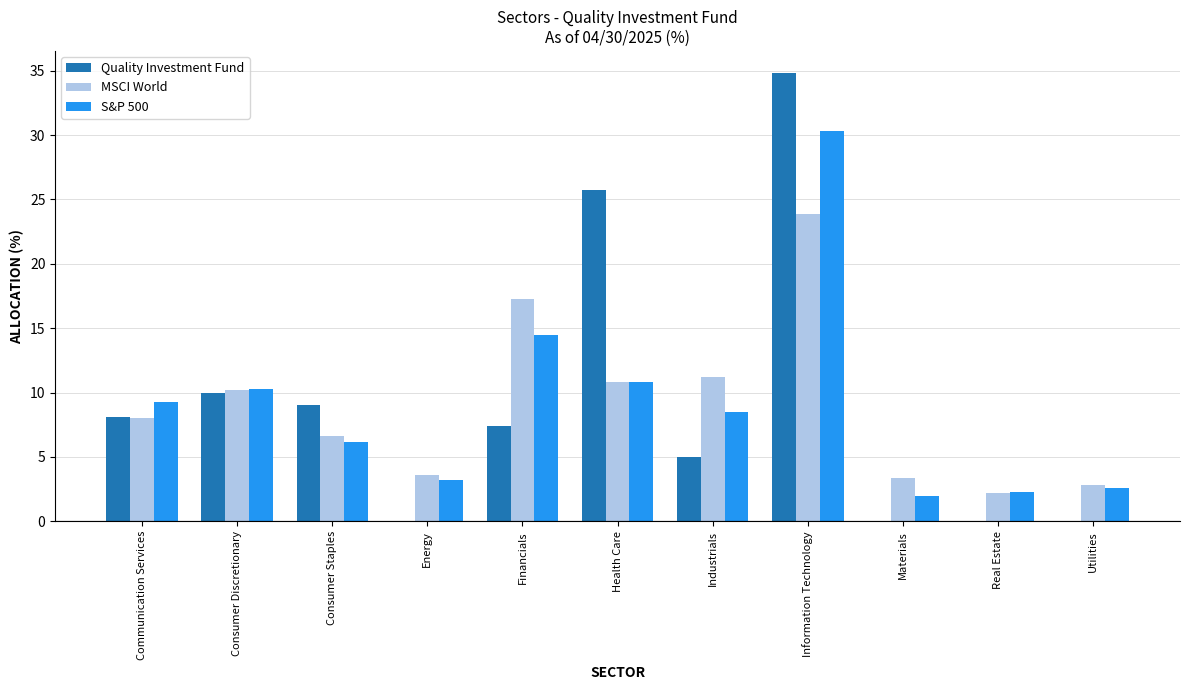

The S&P 500 series shows 3.2 at Energy. True or false?

True